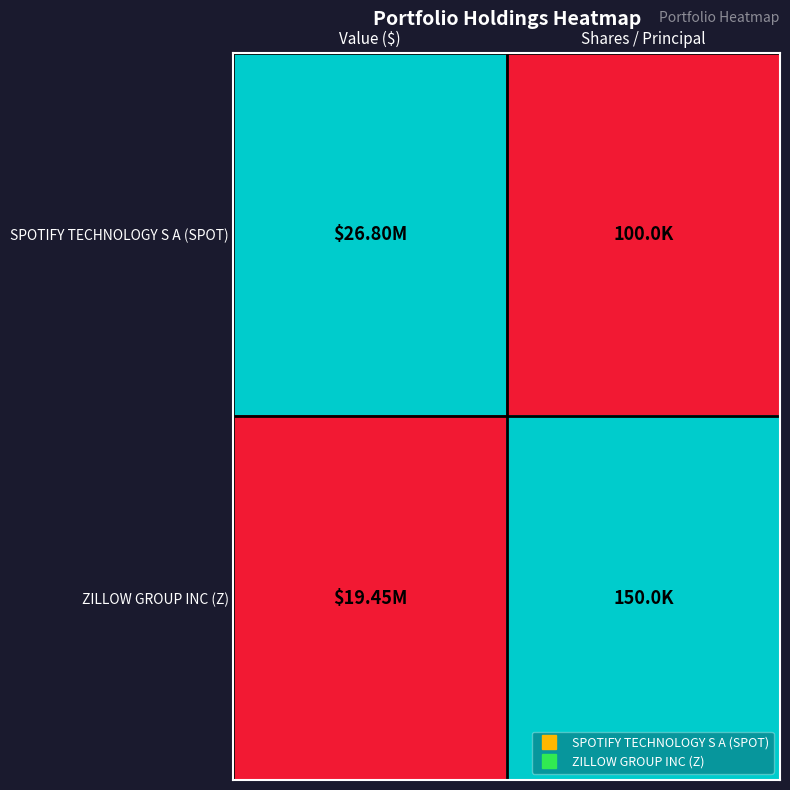

Count the number of data series in this chart.

2